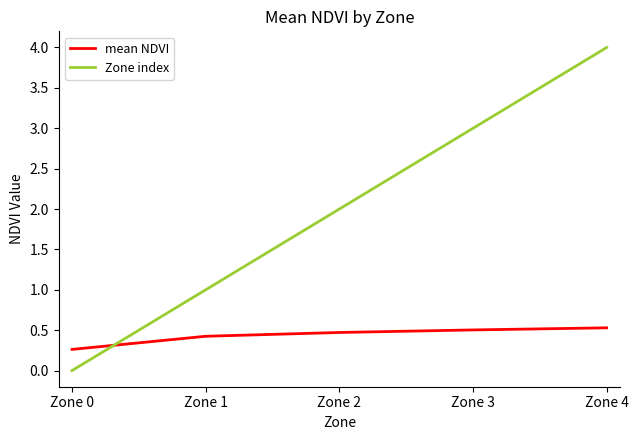

Between which two adjacent categories do mean NDVI and Zone index first intersect?

Zone 0 and Zone 1